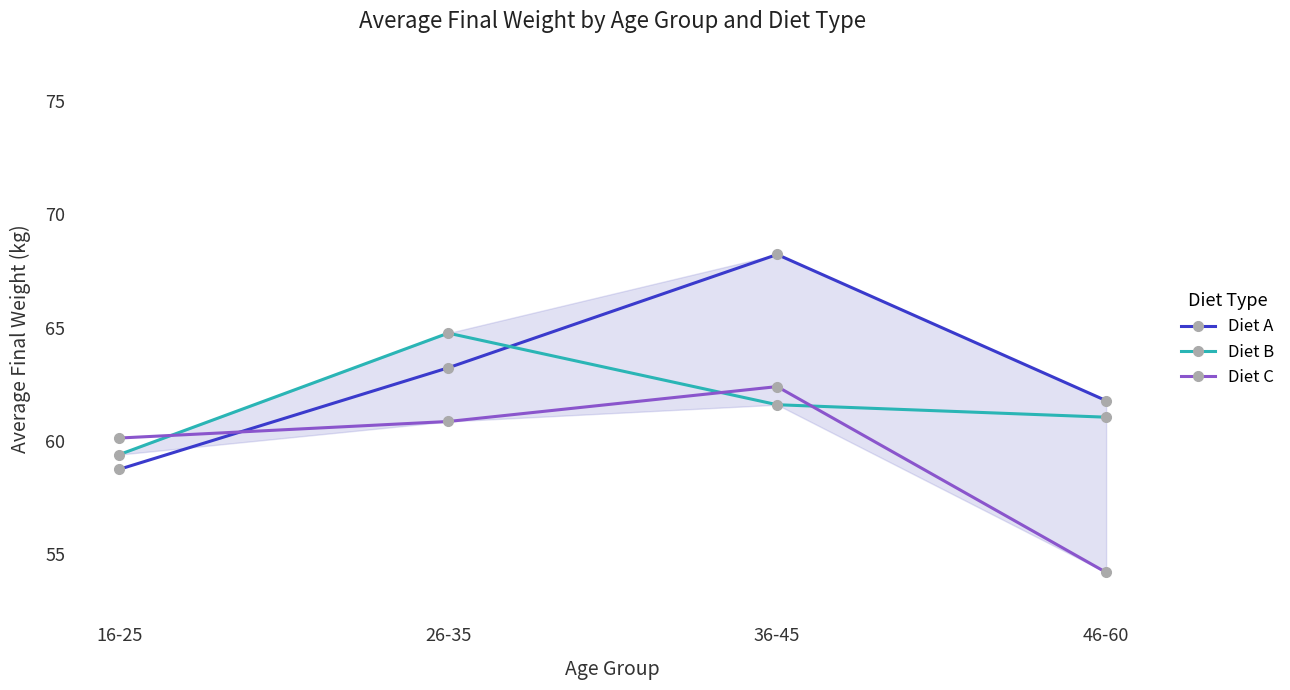

Reading left to right, transcribe all the data shown in this chart.

Diet A: 58.8	63.2	68.2	61.8
Diet B: 59.4	64.8	61.6	61.0
Diet C: 60.1	60.9	62.4	54.2